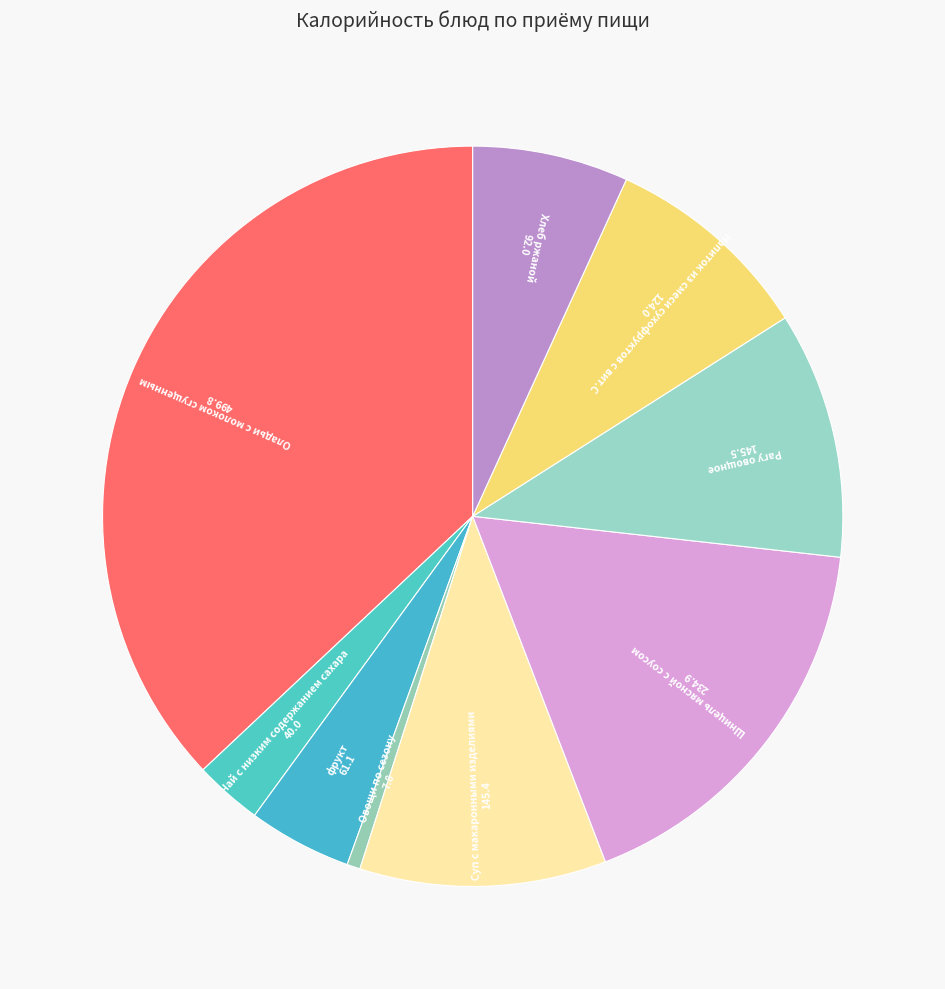

True or false: Оладьи с молоком сгущенным accounts for 43% of the total.

False